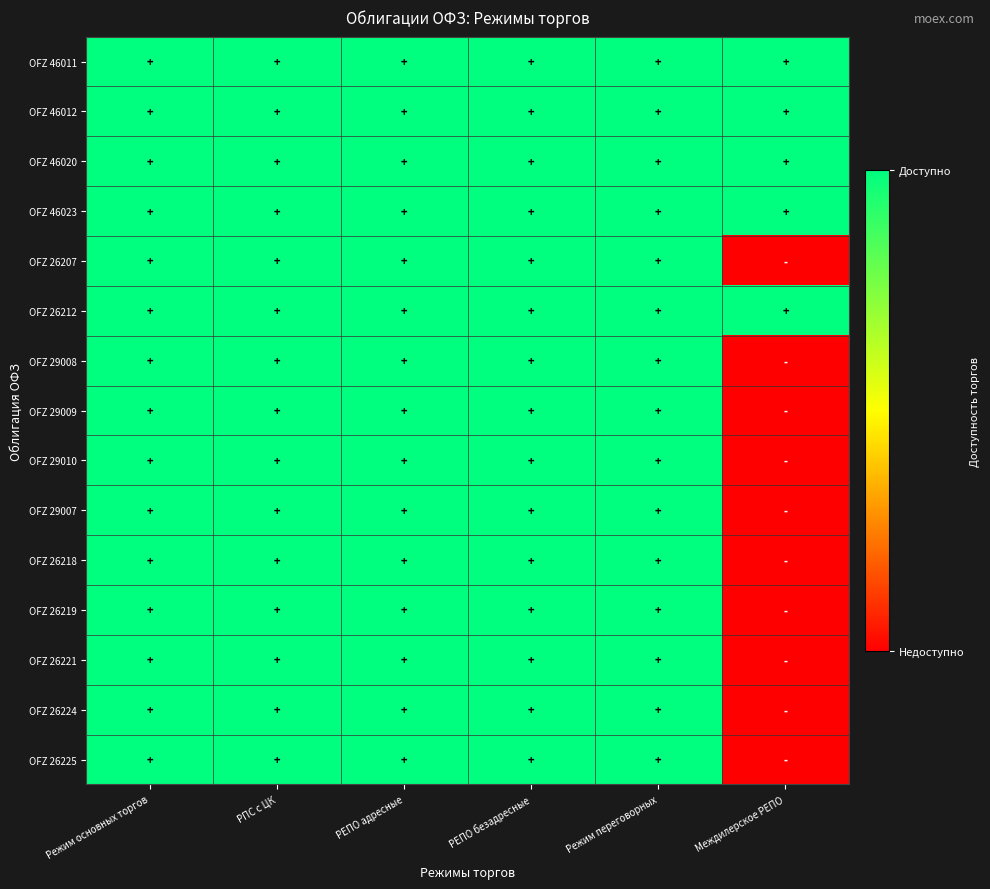

Rank the series at Режим переговорных from highest to lowest value.

OFZ 46011, OFZ 46012, OFZ 46020, OFZ 46023, OFZ 26207, OFZ 26212, OFZ 29008, OFZ 29009, OFZ 29010, OFZ 29007, OFZ 26218, OFZ 26219, OFZ 26221, OFZ 26224, OFZ 26225